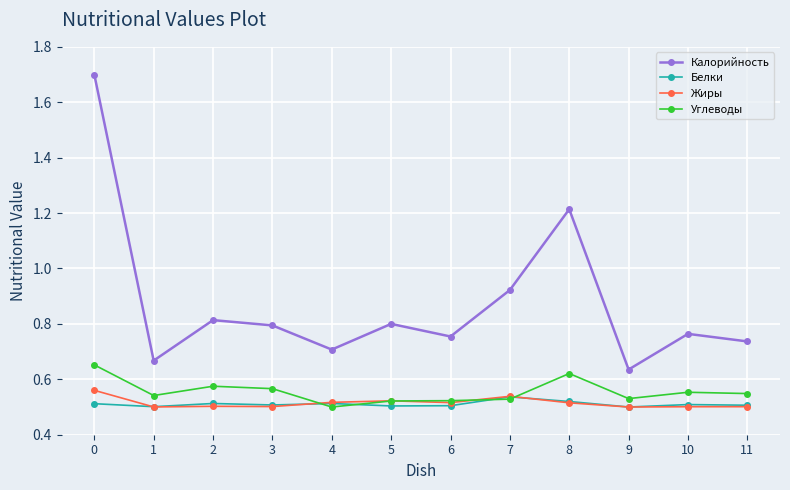

What is the maximum value shown in the chart?

1.7